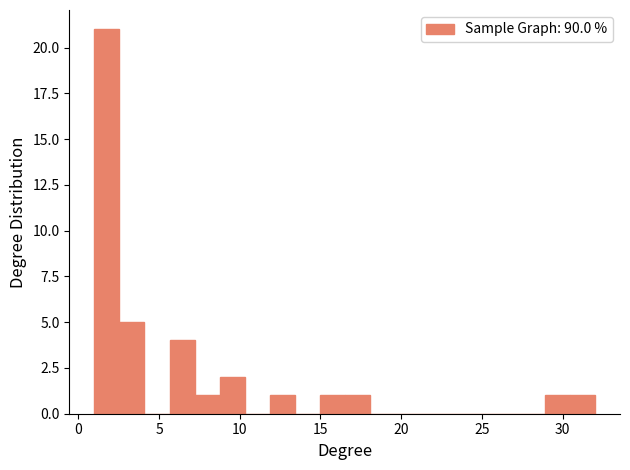

Around what value on the x-axis is the tallest bar? Give the approximate position of its centre, as read against the axis.

2.0